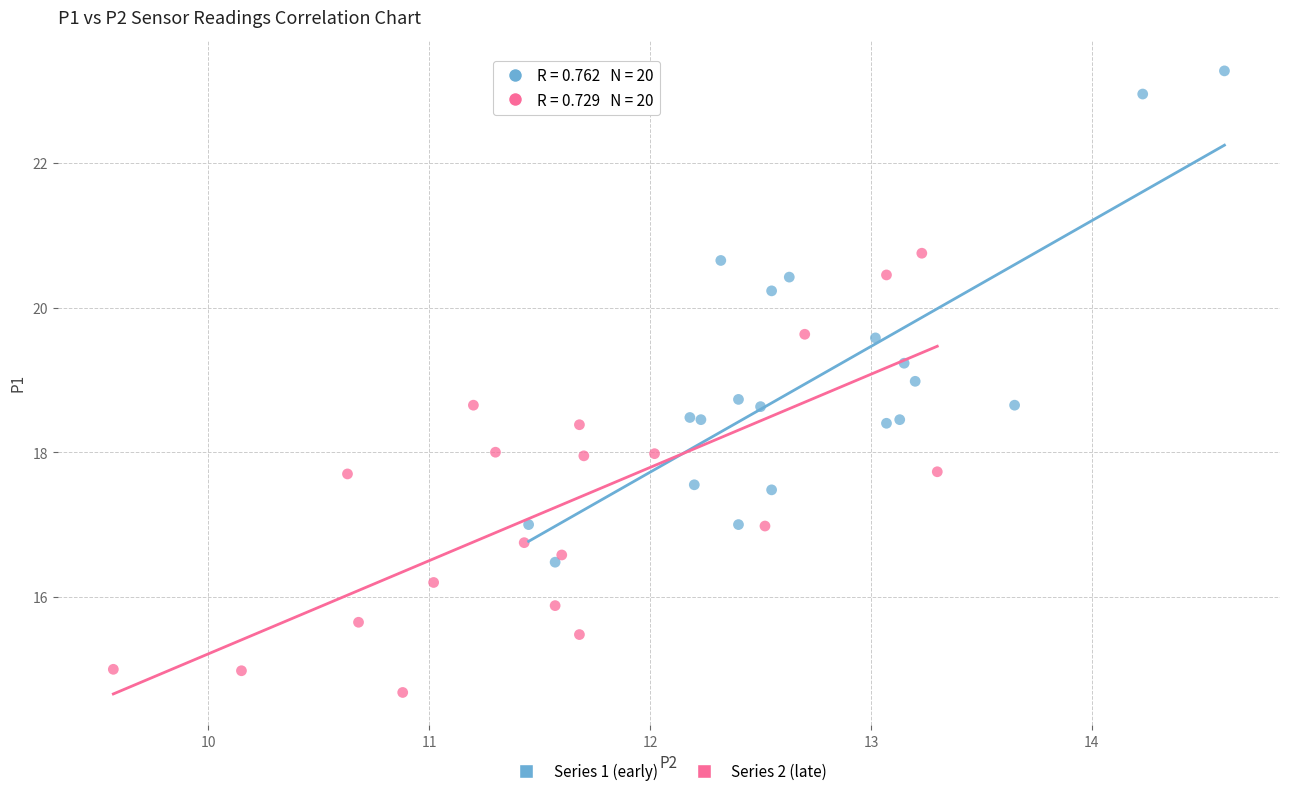

Which series reaches the maximum Y coordinate?

Series 1 (early)